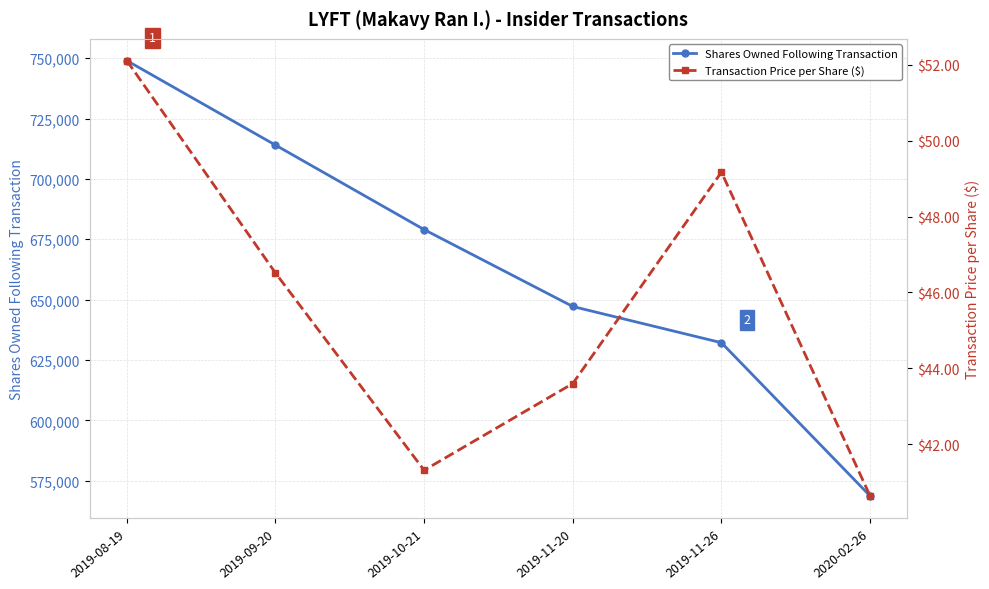

What is the smallest value displayed?

40.6